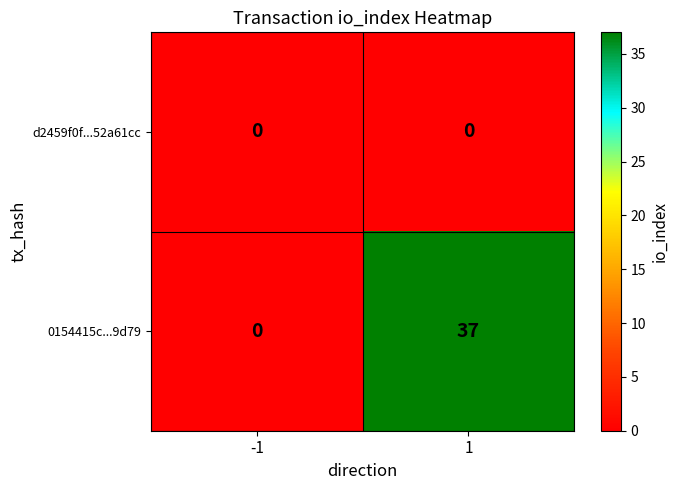

Rank the series at 1 from lowest to highest value.

d2459f0f...52a61cc, 0154415c...9d79